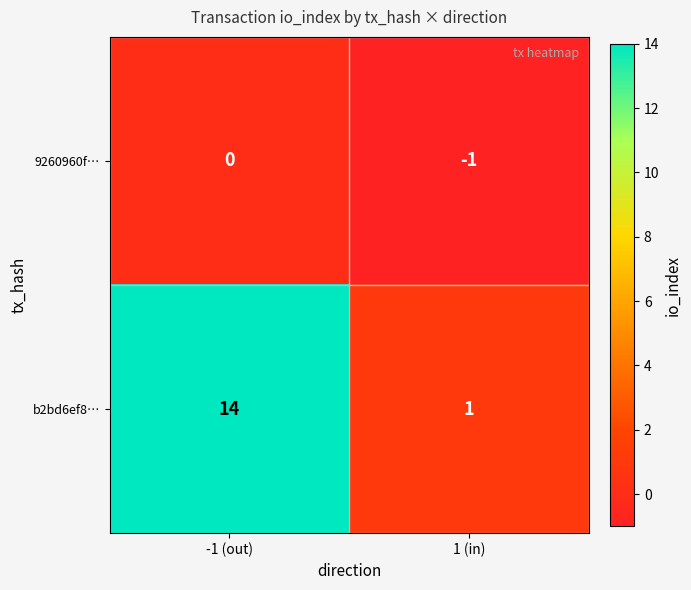

Reading right to left, transcribe all the data shown in this chart.

9260960f…: 1 (in)=-1	-1 (out)=0
b2bd6ef8…: 1 (in)=1	-1 (out)=14